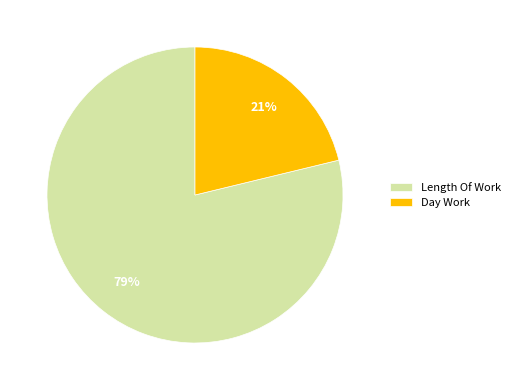

Is it true that Day Work is 13% of the pie?

False